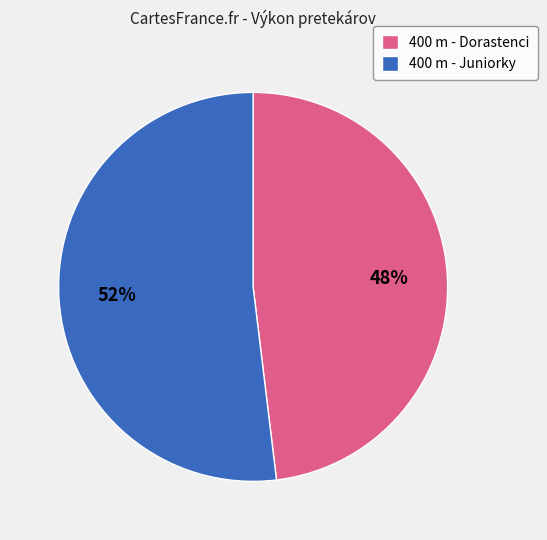

What percentage is the 400 m - Dorastenci slice, to the nearest percent?

48%